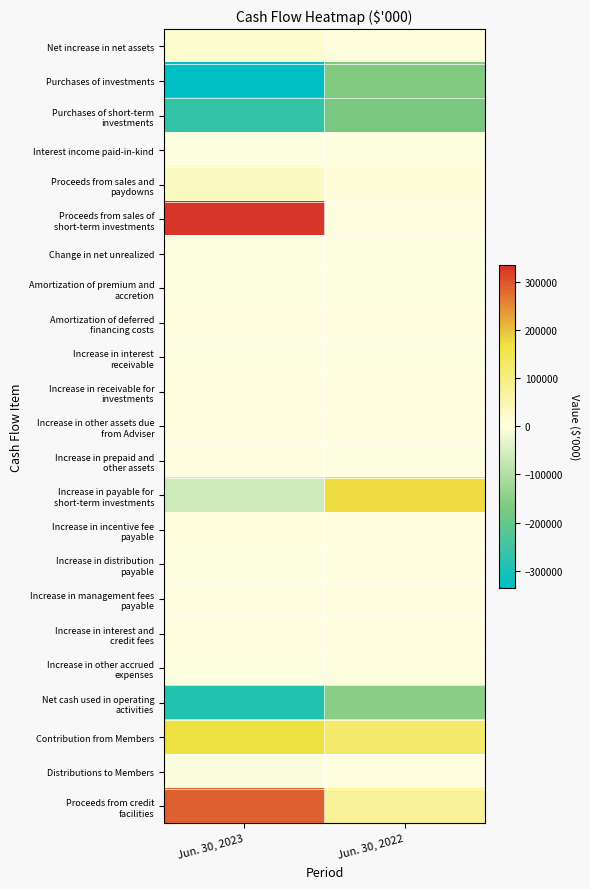

How many data points does each series have?

2